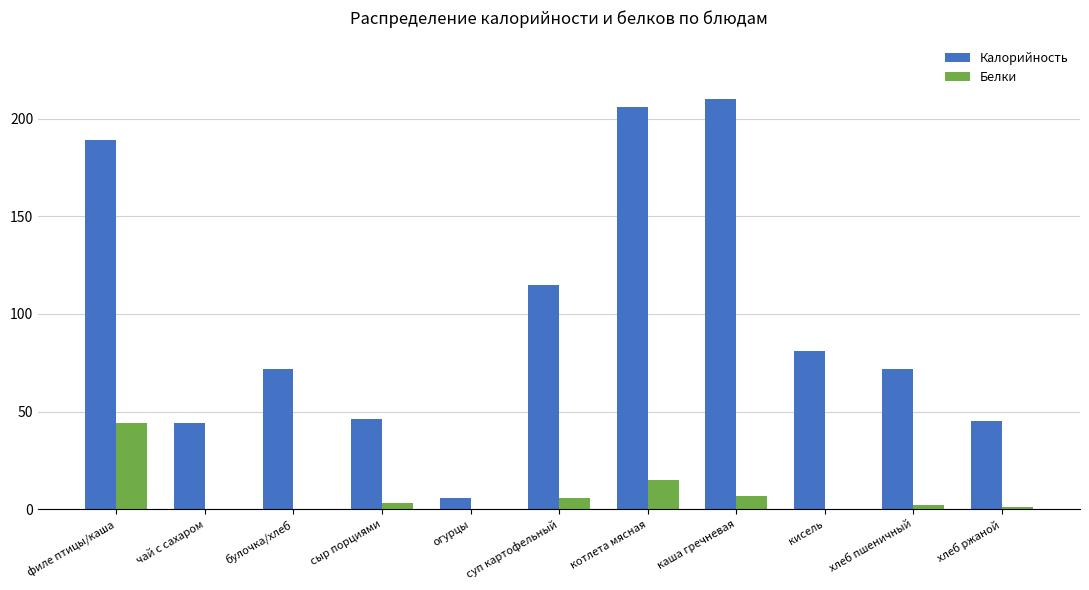

Reading left to right, transcribe all the data shown in this chart.

Калорийность: филе птицы/каша=189	чай с сахаром=44	булочка/хлеб=72	сыр порциями=46	огурцы=6	суп картофельный=115	котлета мясная=206	каша гречневая=210	кисель=81	хлеб пшеничный=72	хлеб ржаной=45
Белки: филе птицы/каша=44	чай с сахаром=0	булочка/хлеб=0	сыр порциями=3	огурцы=0	суп картофельный=6	котлета мясная=15	каша гречневая=7	кисель=0	хлеб пшеничный=2	хлеб ржаной=1